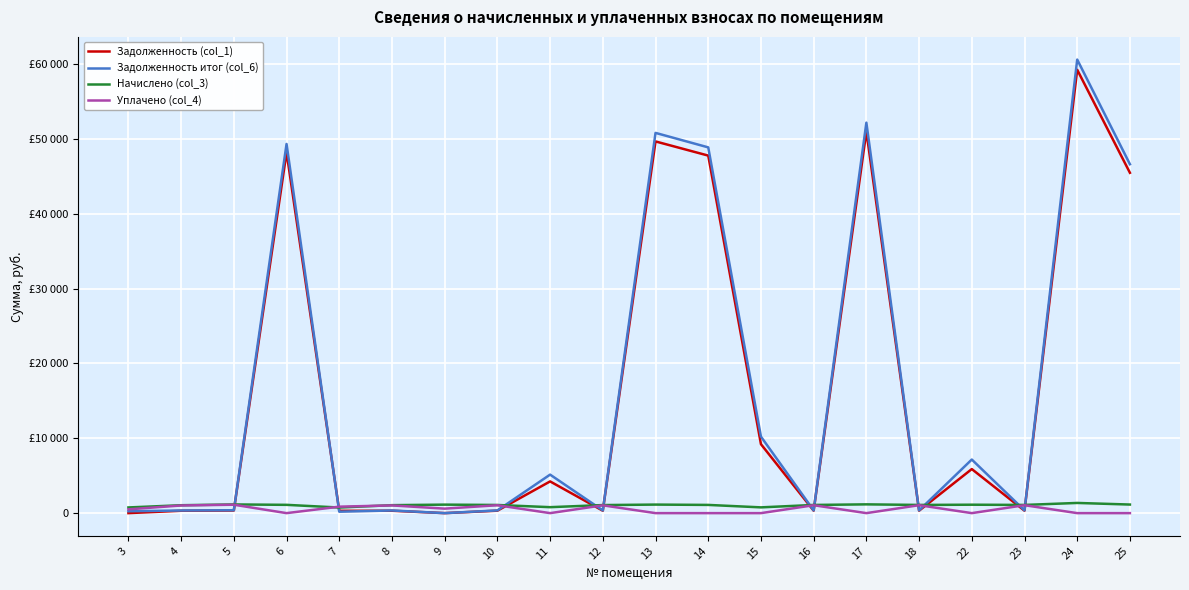

What is the value of the Уплачено (col_4) point at the 5th from the left?

864.4